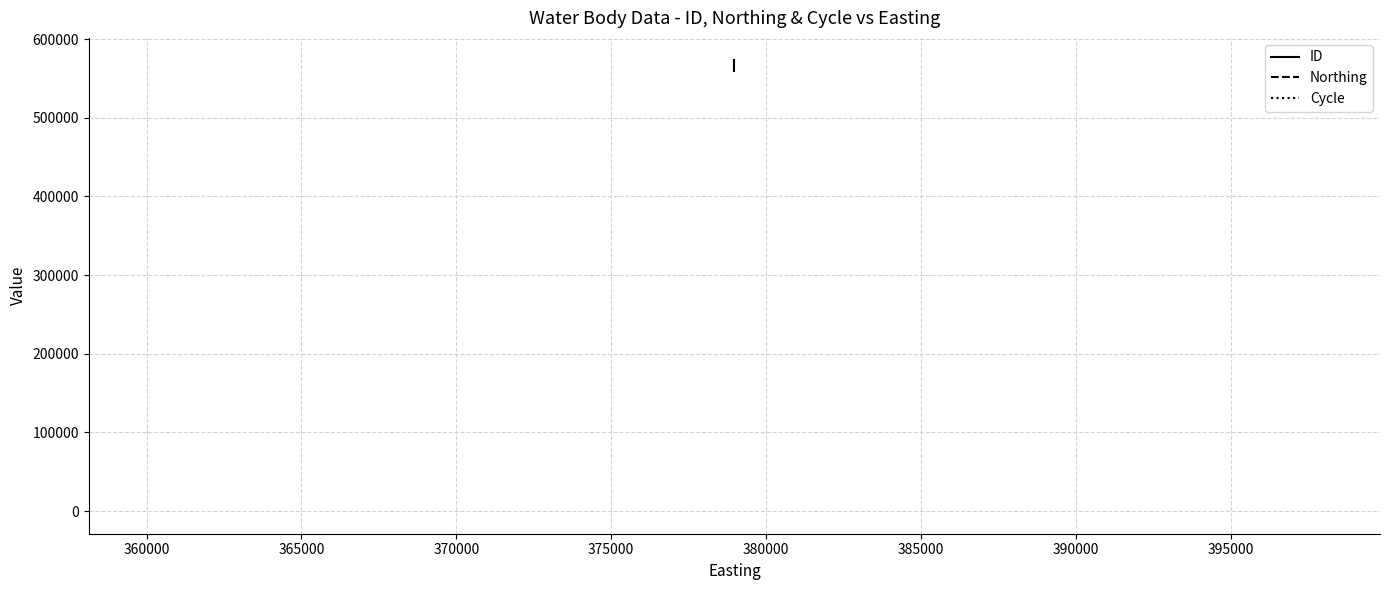

What is the difference between the highest and lowest values at 360000?

558767